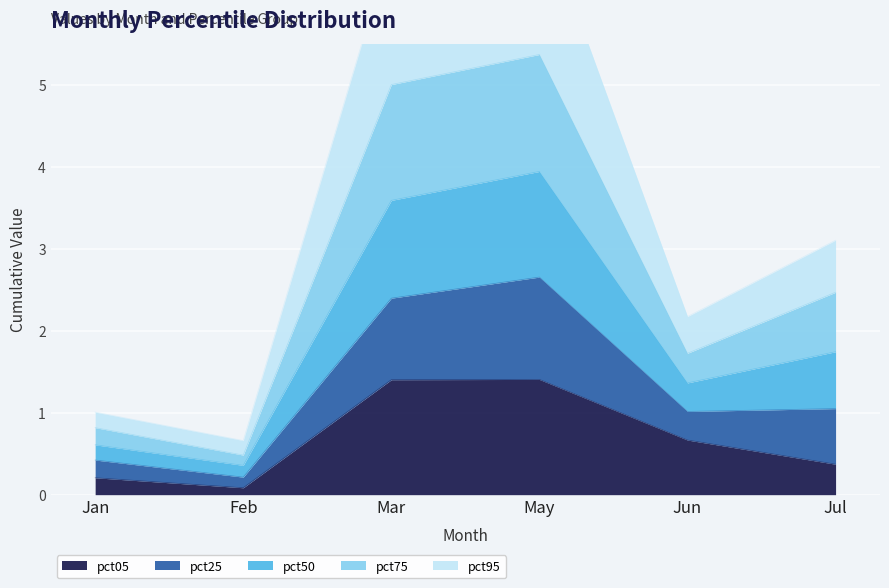

At May, list the series in order from largest to smallest.

pct50, pct25, pct75, pct95, pct05